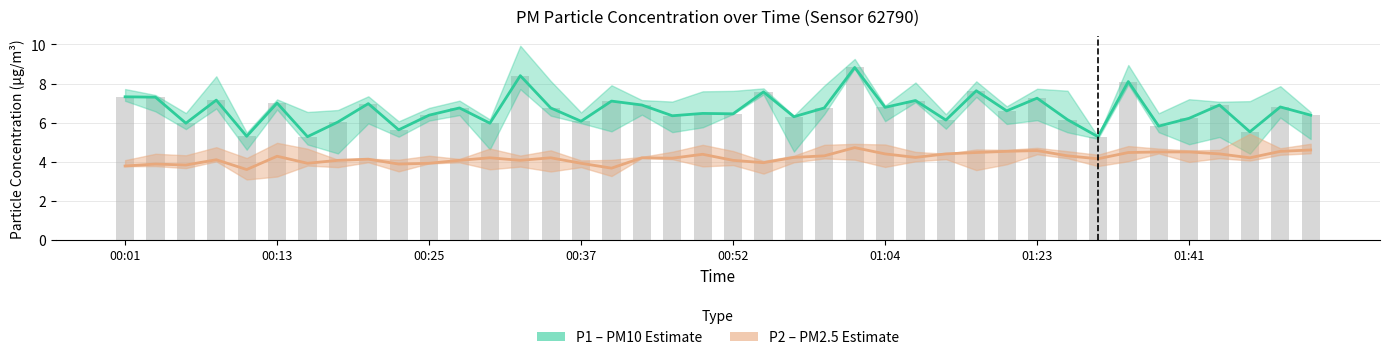

Between 00:25 and 11, which series saw the biggest shift?

P1 (PM10)